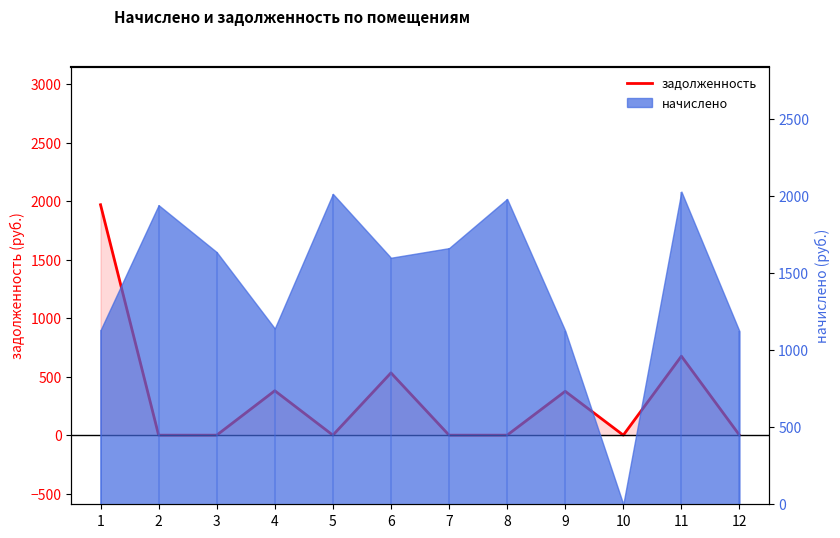

True or false: there are more than 2 points higher than both neighbors.

True